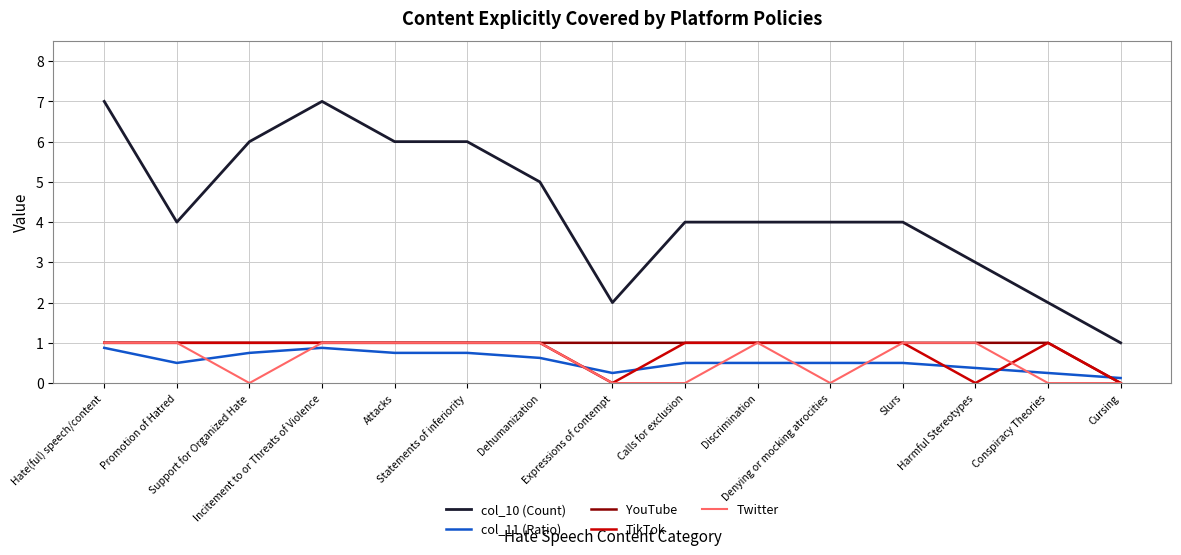

True or false: col_10 (Count) and TikTok intersect in this chart.

False